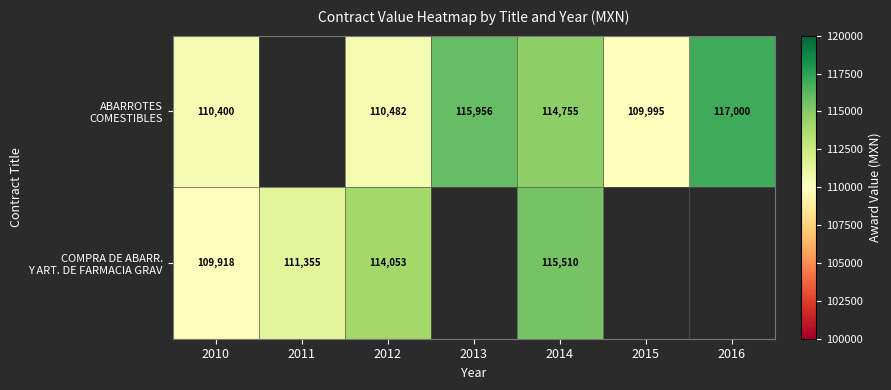

Rank the series by their maximum value, from highest to lowest.

ABARROTES COMESTIBLES, COMPRA DE ABARR. Y ART. DE FARMACIA GRAV